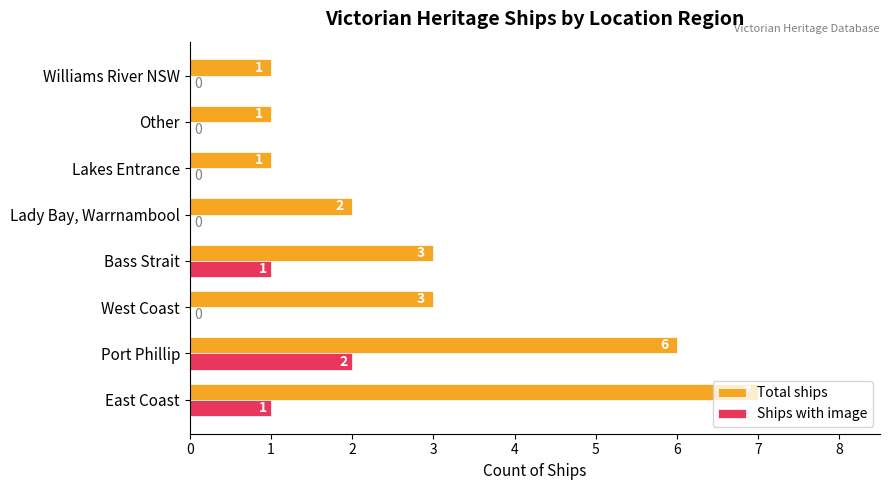

Is the value of Ships with image at Other greater than the value of Total ships at Bass Strait?

No